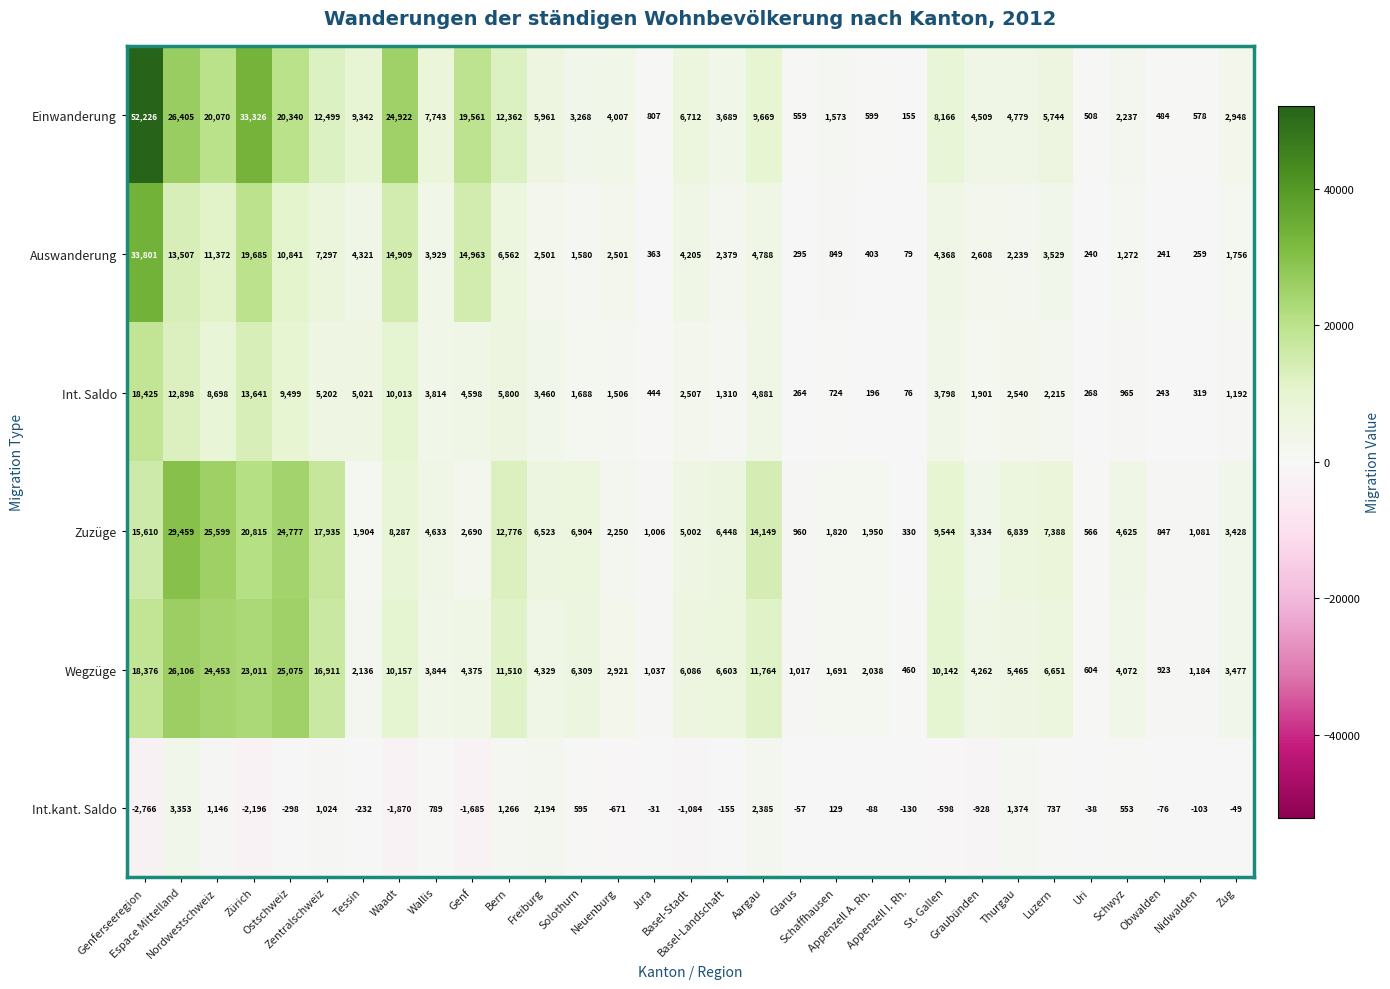

At which category does the chart reach its minimum across all series?

Genferseeregion